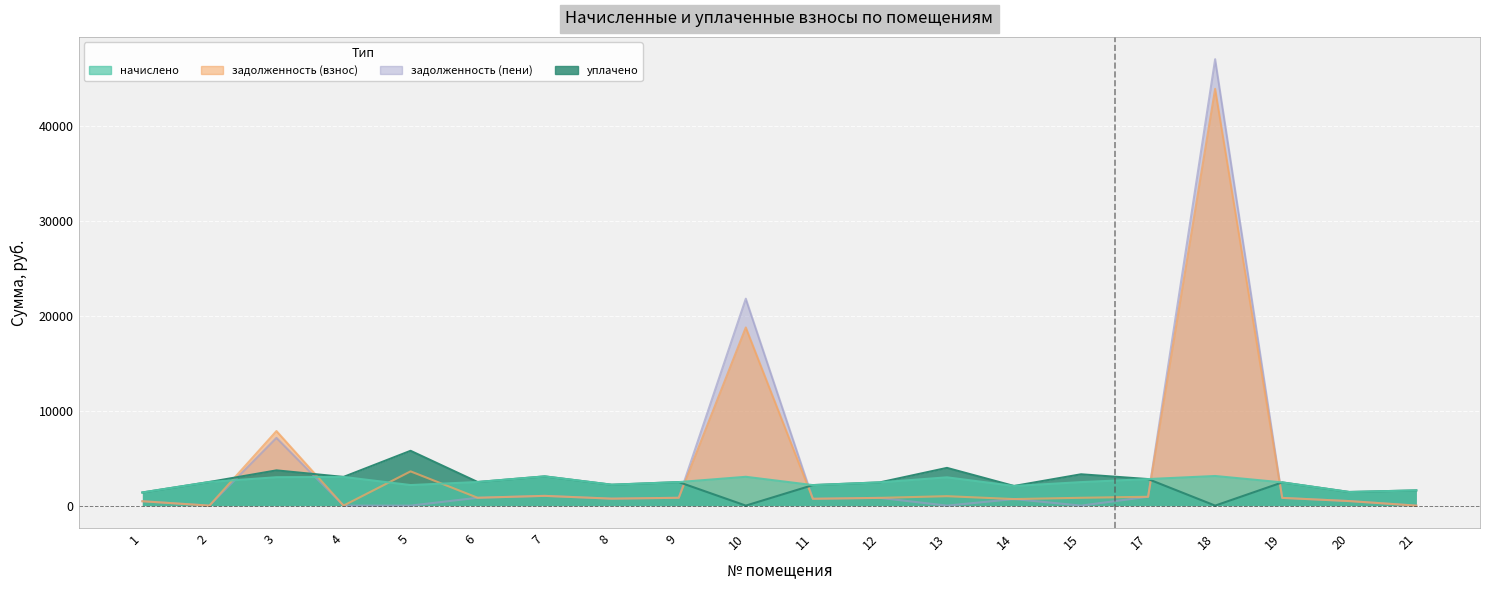

Which series has the largest total across all categories?

задолженность (пени)